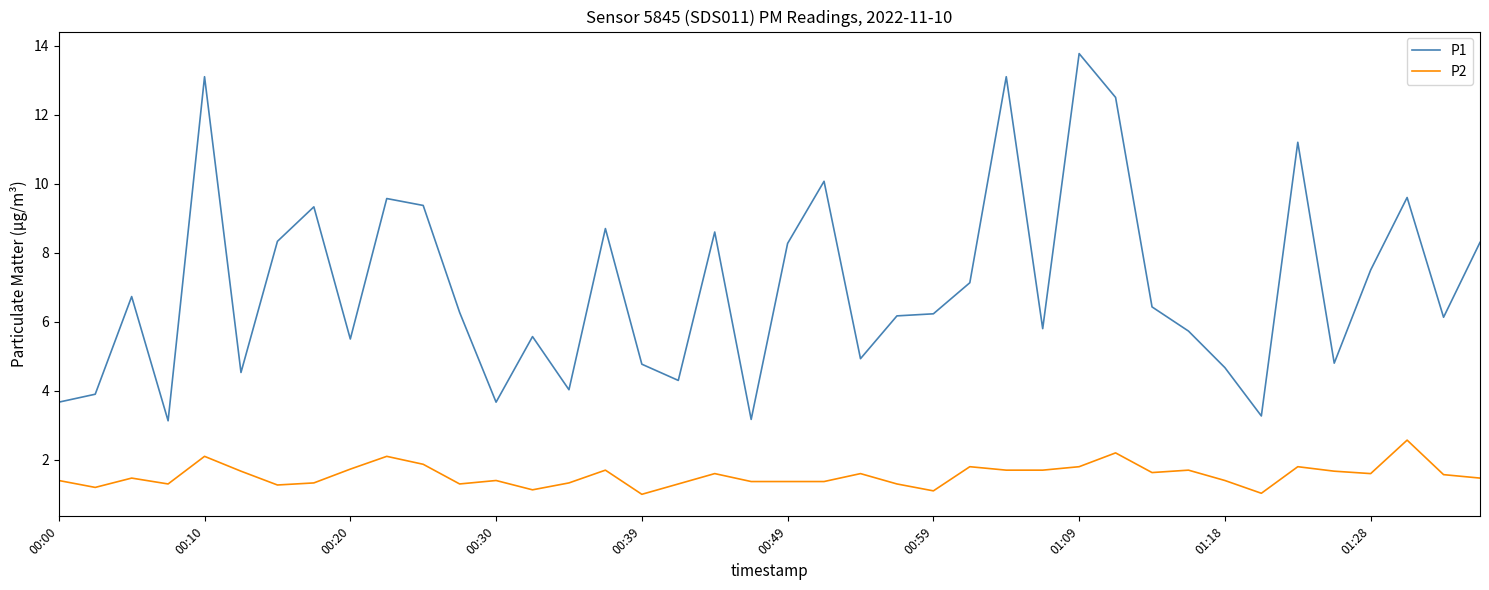

At how many categories does at least one series exceed 6?

23